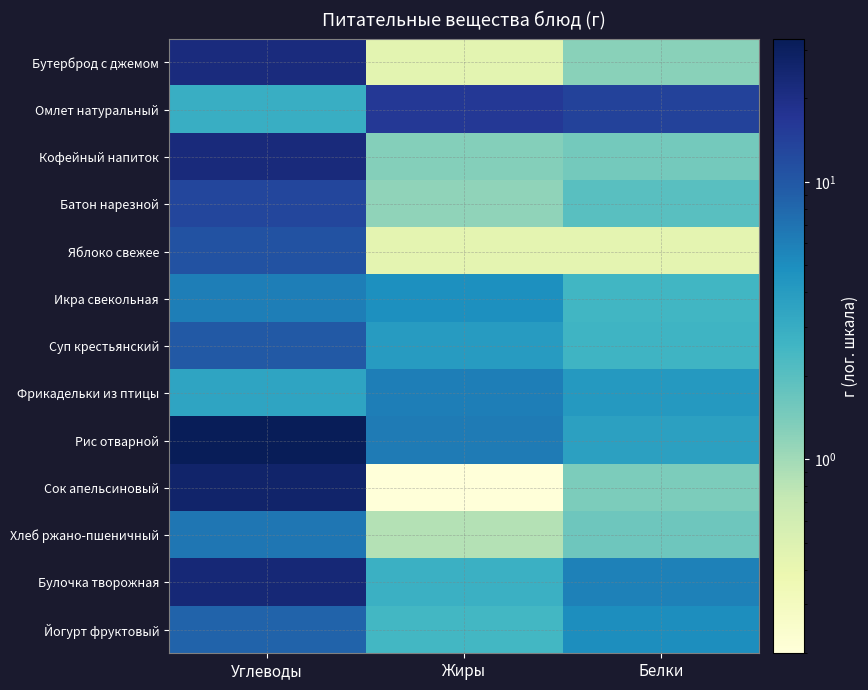

Reading left to right, extract all data points from this chart.

Бутерброд с джемом: Углеводы=21.8	Жиры=0.5	Белки=1.2
Омлет натуральный: Углеводы=2.9	Жиры=16.2	Белки=13.7
Кофейный напиток: Углеводы=22.4	Жиры=1.3	Белки=1.5
Батон нарезной: Углеводы=13.0	Жиры=1.2	Белки=2.0
Яблоко свежее: Углеводы=10.8	Жиры=0.4	Белки=0.4
Икра свекольная: Углеводы=6.1	Жиры=4.9	Белки=2.5
Суп крестьянский: Углеводы=9.9	Жиры=4.0	Белки=2.6
Фрикадельки из птицы: Углеводы=3.5	Жиры=6.1	Белки=4.2
Рис отварной: Углеводы=32.8	Жиры=6.3	Белки=3.7
Сок апельсиновый: Углеводы=26.4	Жиры=0.2	Белки=1.4
Хлеб ржано-пшеничный: Углеводы=6.7	Жиры=0.8	Белки=1.6
Булочка творожная: Углеводы=23.4	Жиры=2.8	Белки=5.9
Йогурт фруктовый: Углеводы=8.5	Жиры=2.5	Белки=5.0